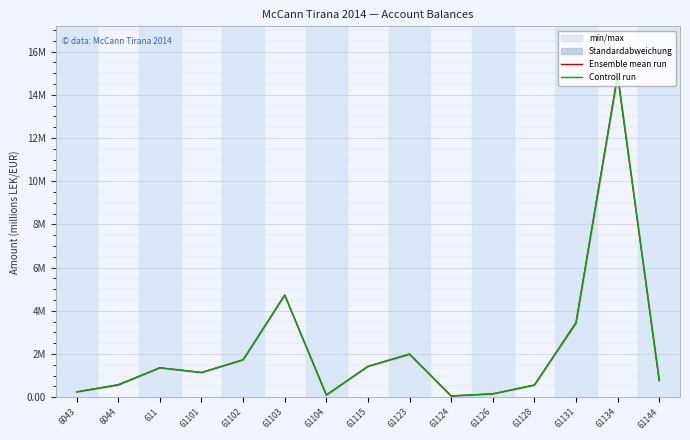

What is the sum of the Controll run values at 61131 and 6043?

3.7